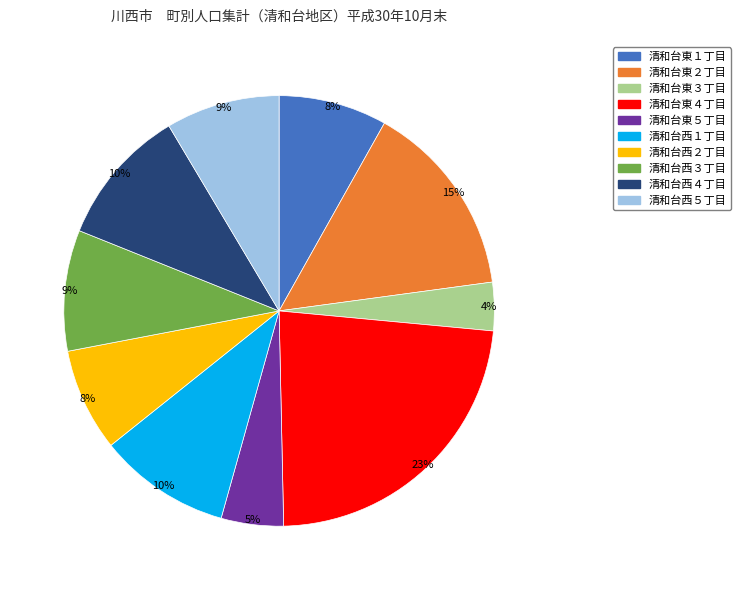

To the nearest percent, what percentage of the pie is 清和台西５丁目?

9%